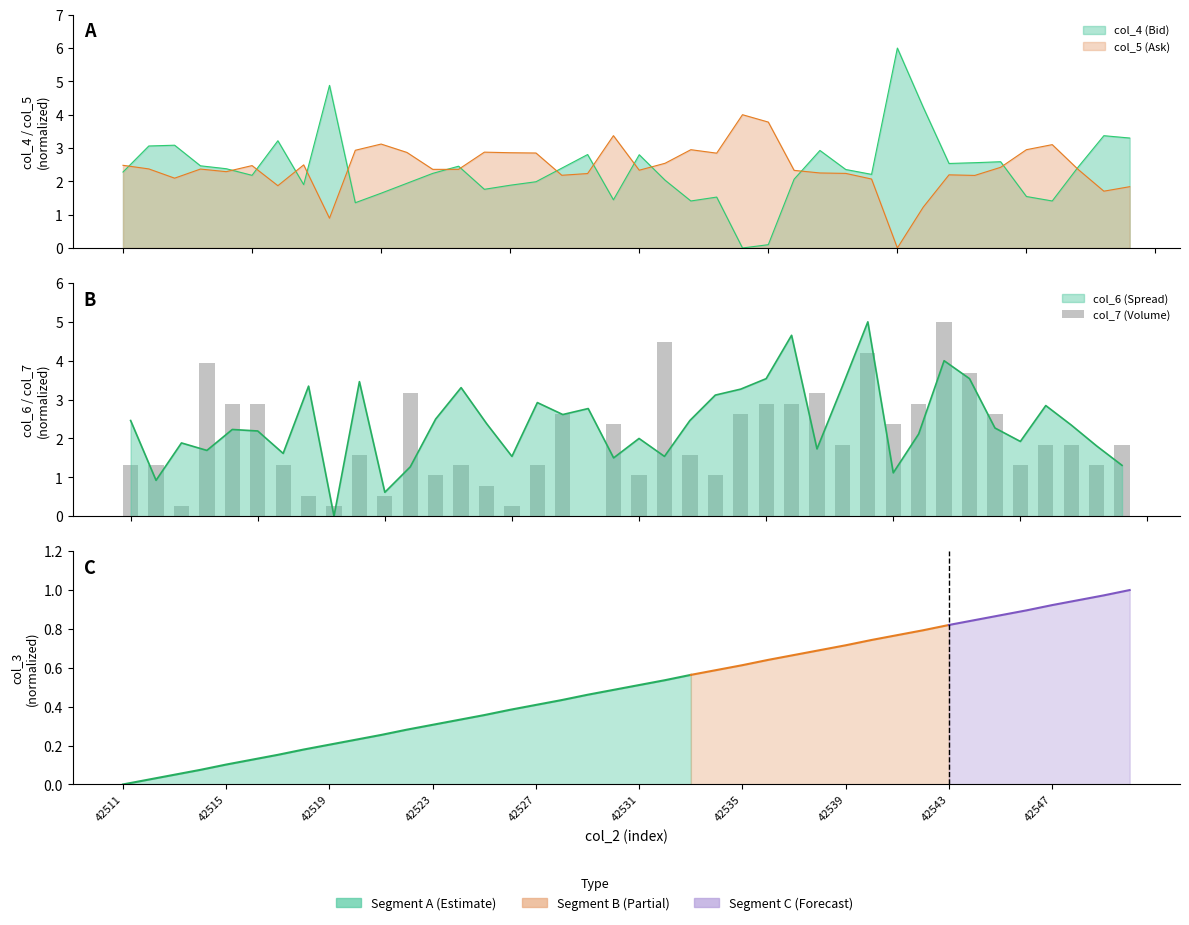

What is the sum of all values?

80.3